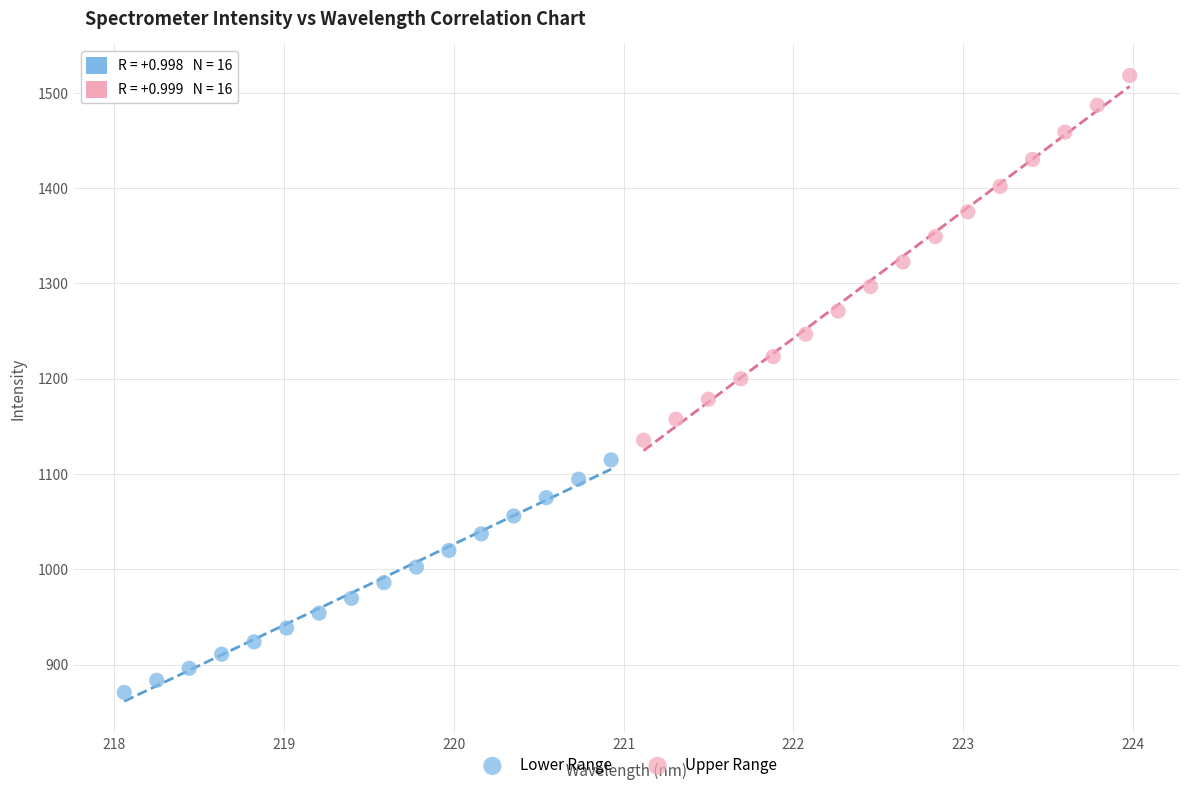

Which series has the largest Y range (max minus min)?

Upper Range